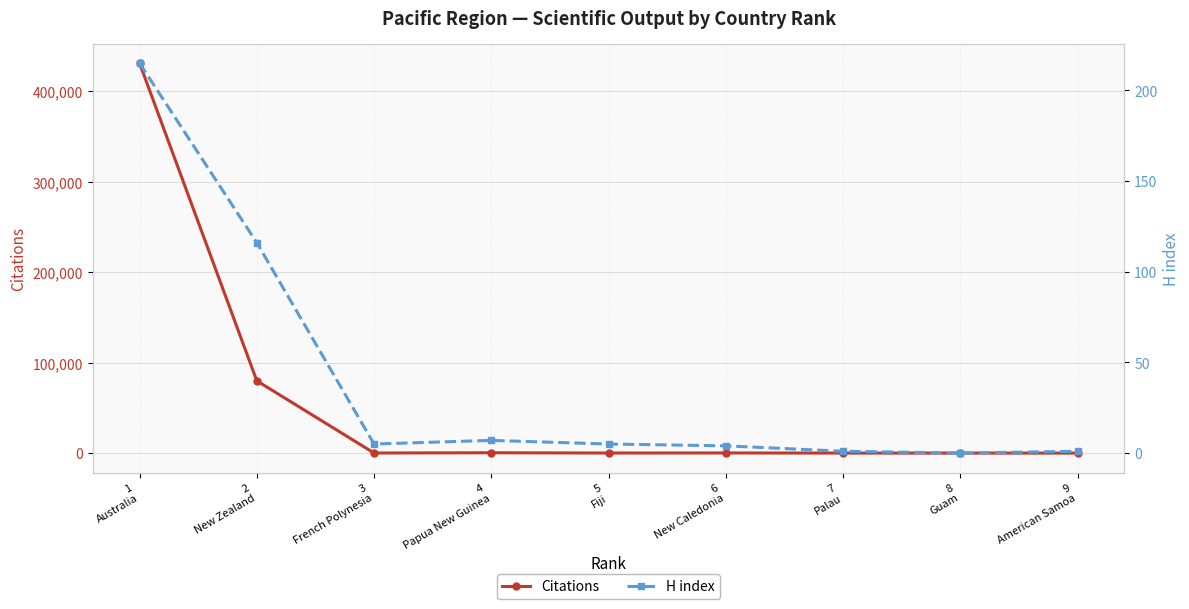

What position from the right is 8
Guam?

2